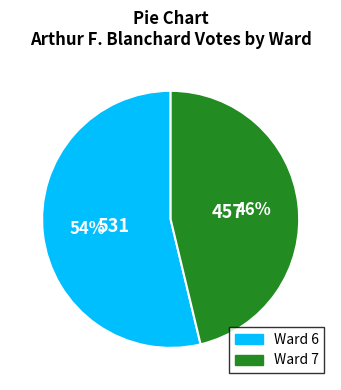

Combined, do Ward 6 and Ward 7 account for over 50%?

Yes